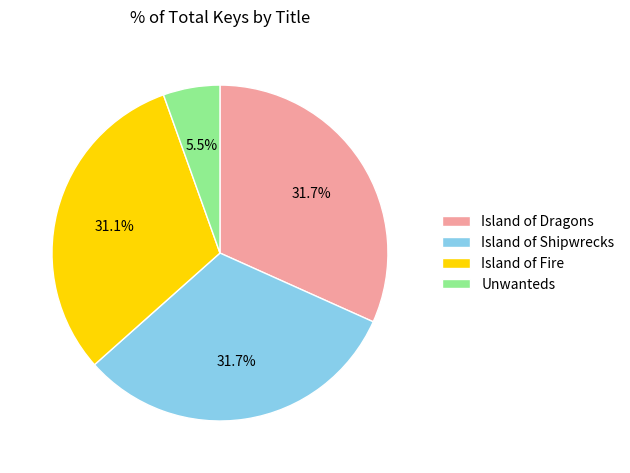

Is it true that Island of Dragons is 32% of the pie?

True